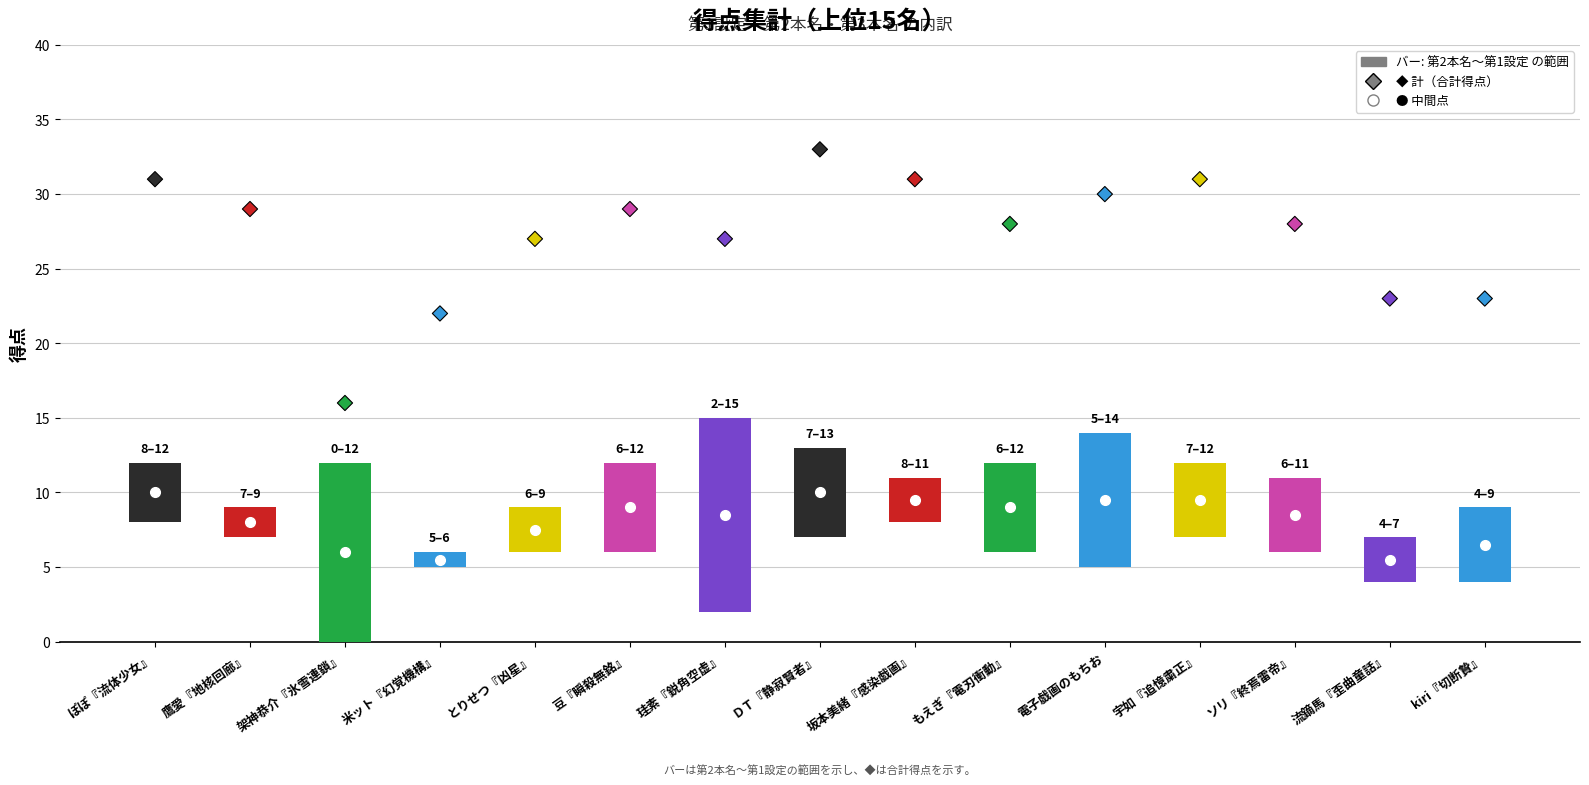

What is the change in value from 米ット『幻覚機構』 to ＤＴ『静寂賢者』?

+11